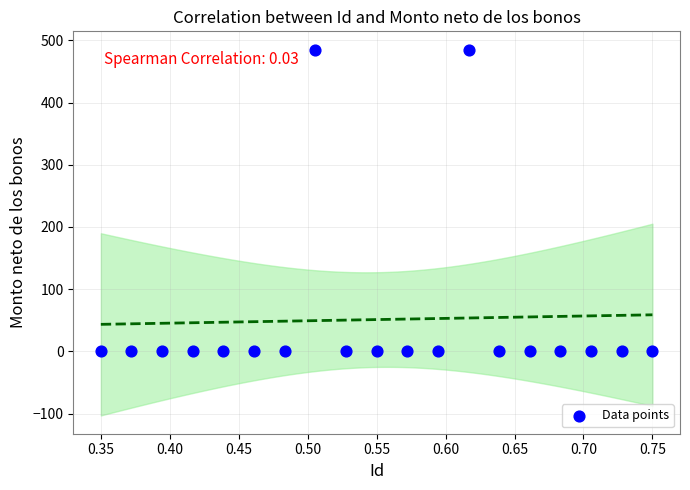

What is the range of Y values (max minus min)?

485